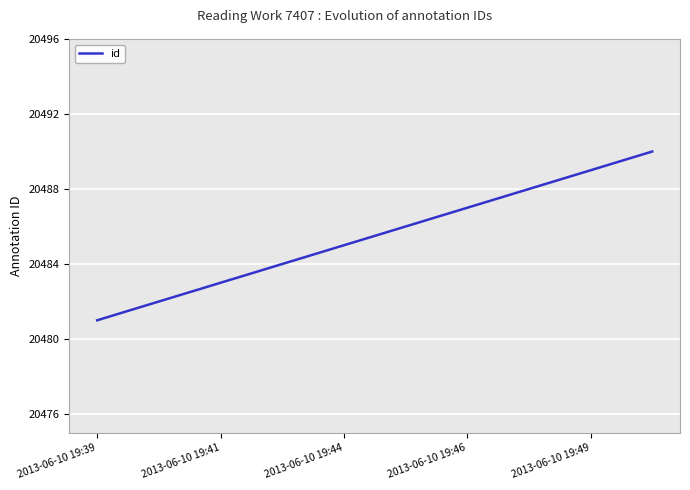

What is the smallest value displayed?

20481